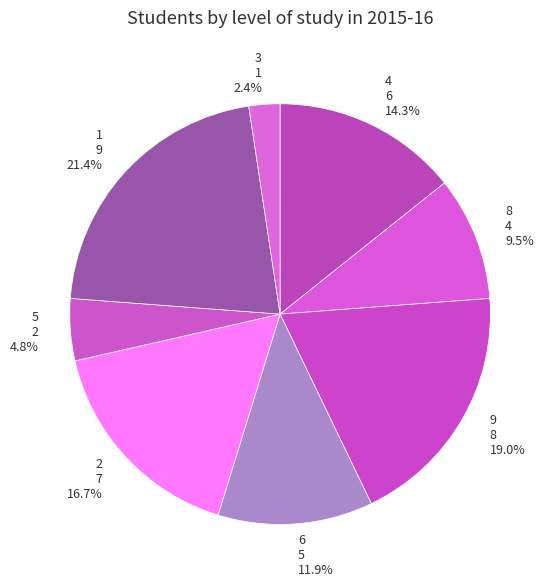

To the nearest percent, what is the difference between the largest and smallest slice percentages?

19%